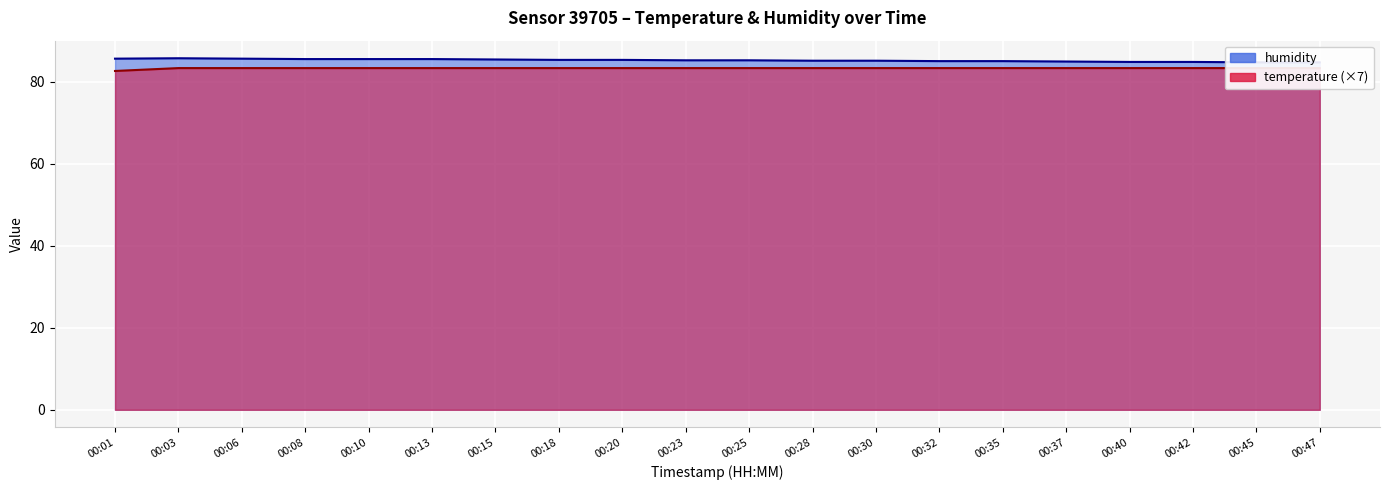

Rank the series at 00:03 from lowest to highest value.

temperature, humidity